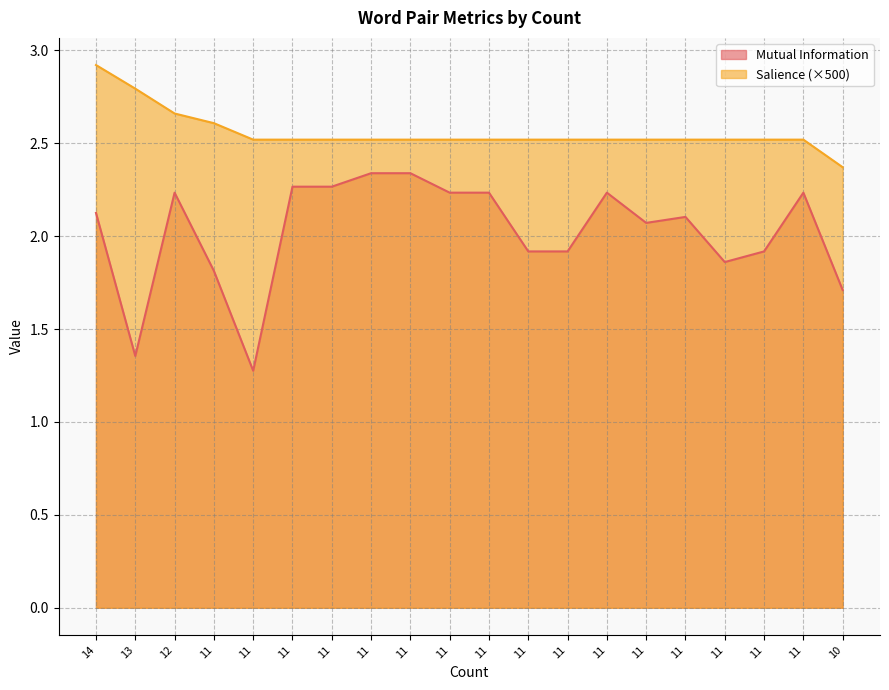

What is the approximate value of Mutual Information at 11?

2.2